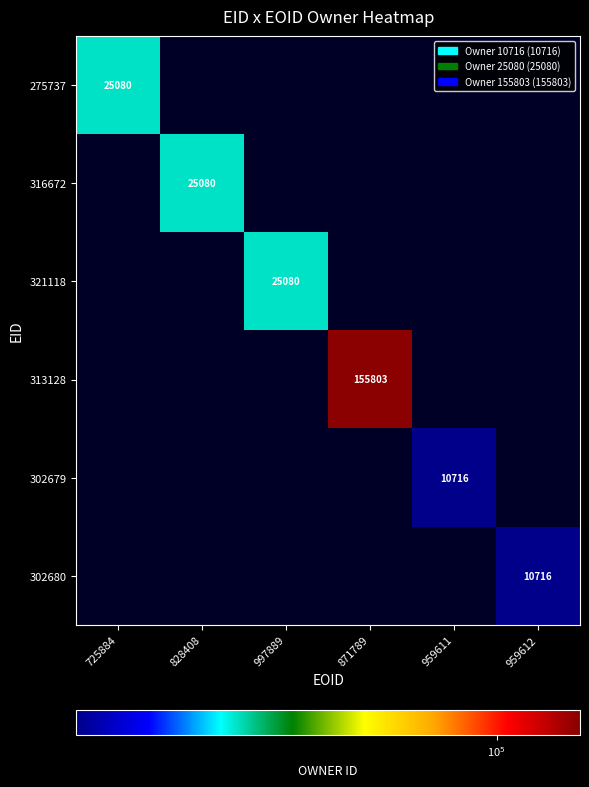

The value of 302680 at 959612 is 4297. True or false?

False